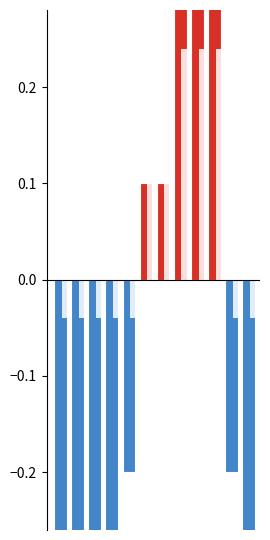

Reading left to right, what are all the values shown in this chart?

-1.1	-1.2	-0.9	-0.5	-0.2	0.1	0.1	0.4	0.4	0.4	-0.2	-0.7